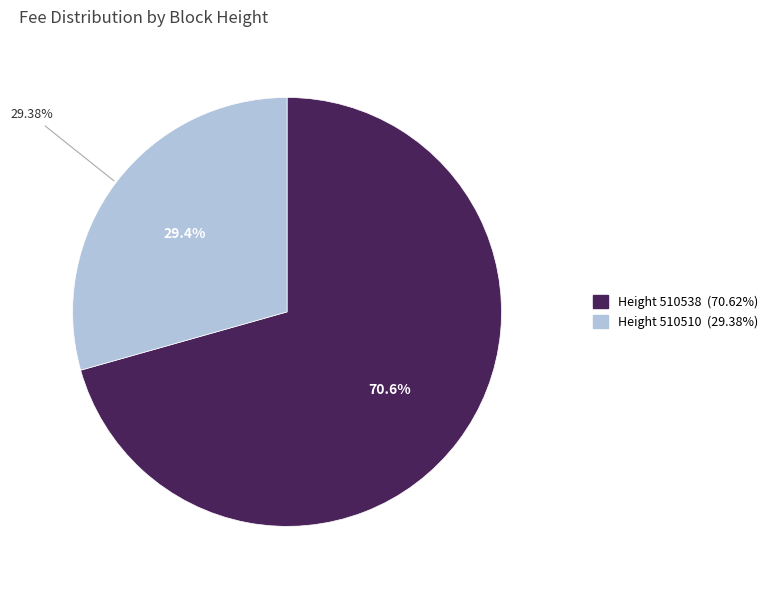

What percentage is the 510510 slice, to the nearest percent?

29%